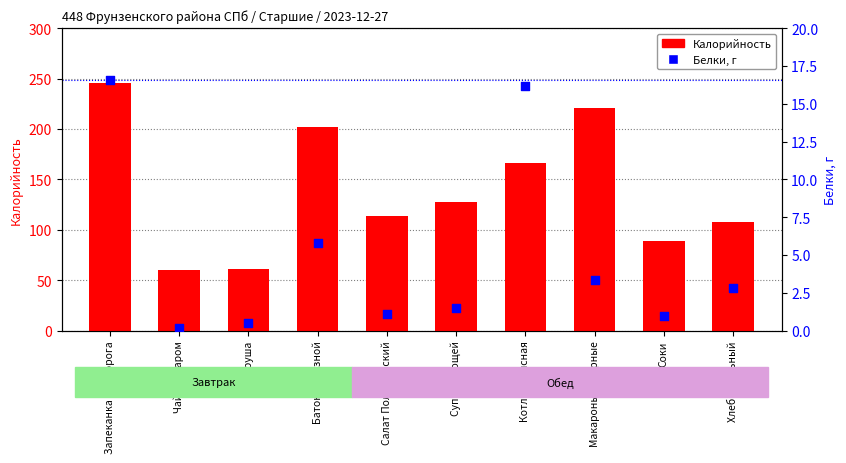

Is the value of Калорийность at Суп из овощей greater than the value of Белки at Чай с сахаром?

Yes